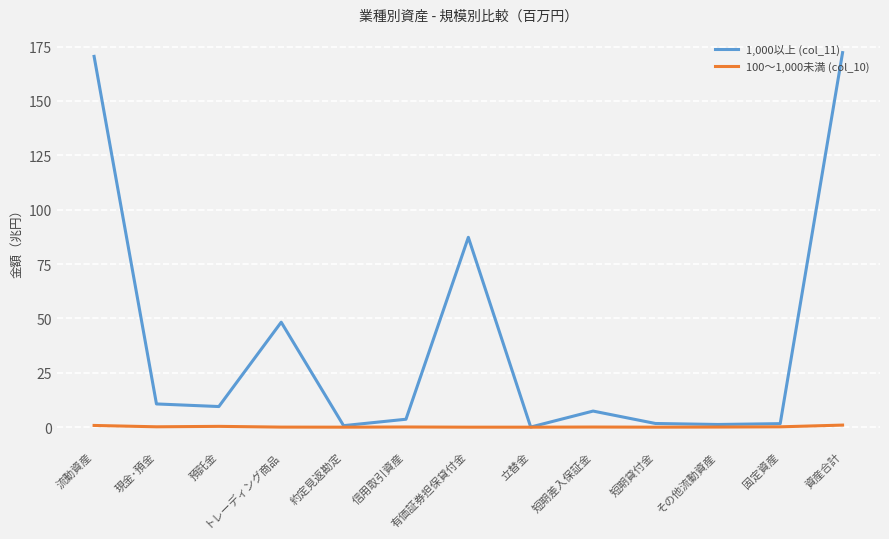

What is the difference between the maximum and minimum values in the 100～1,000未満 (col_10) series?

1.0